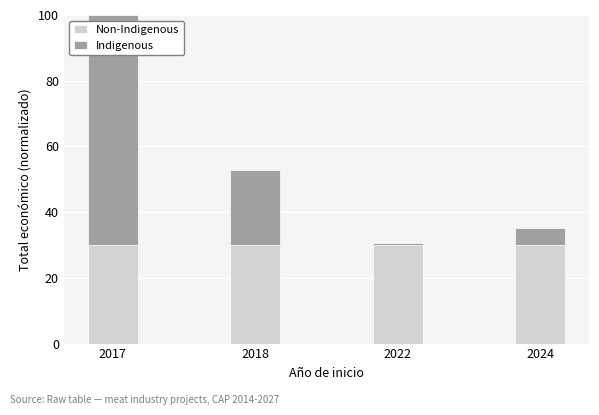

At which category is the sum across all series the highest?

2017